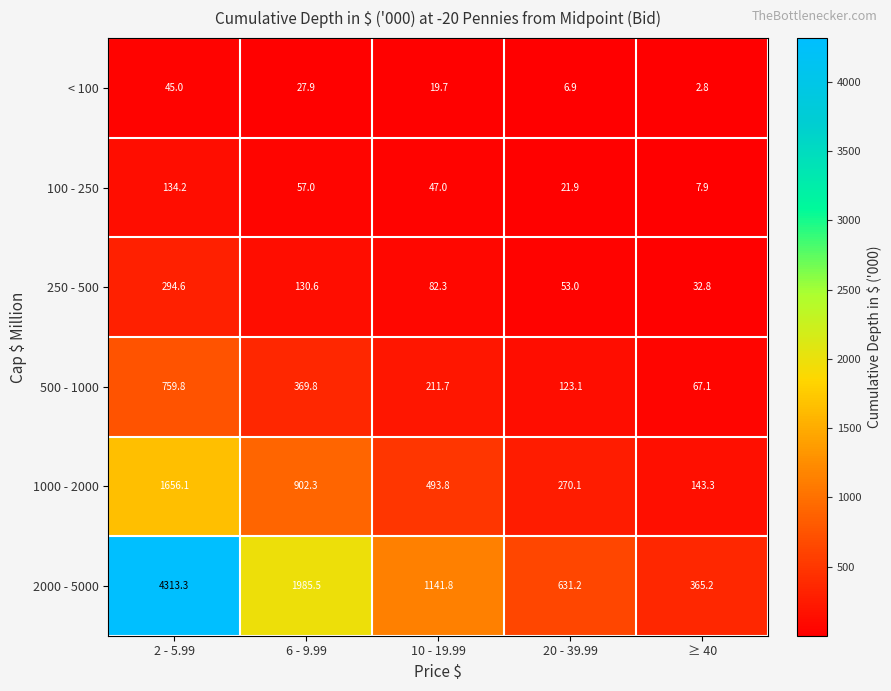

At which category is the sum across all series the highest?

2 - 5.99